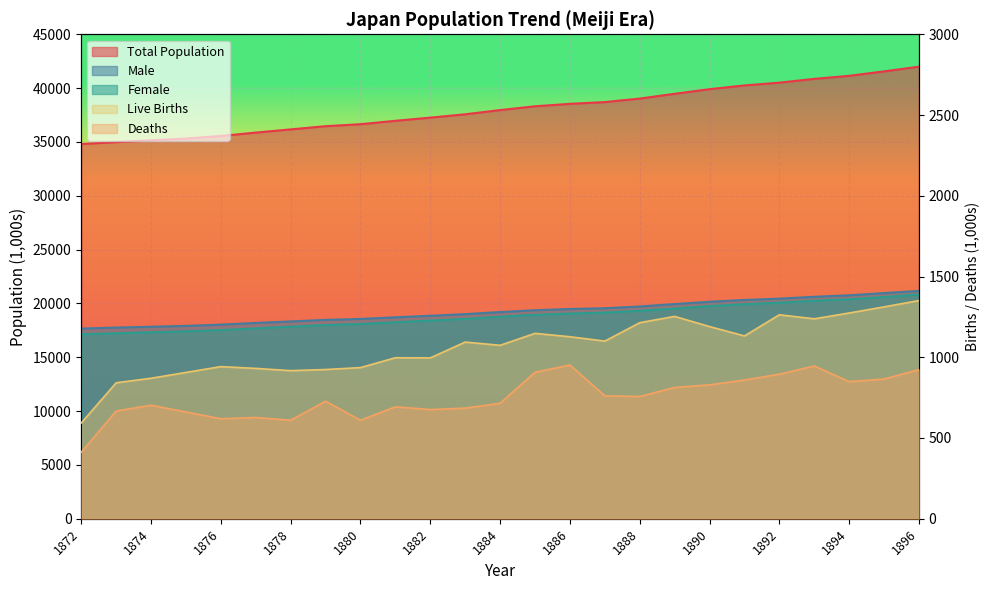

Is it true that Female equals 7853 at 1872?

False